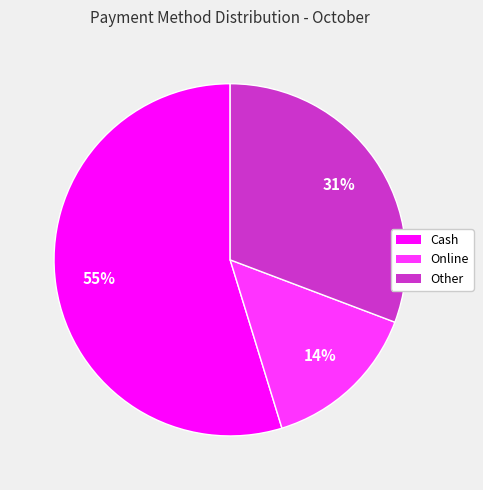

Is there a majority slice in this chart?

Yes